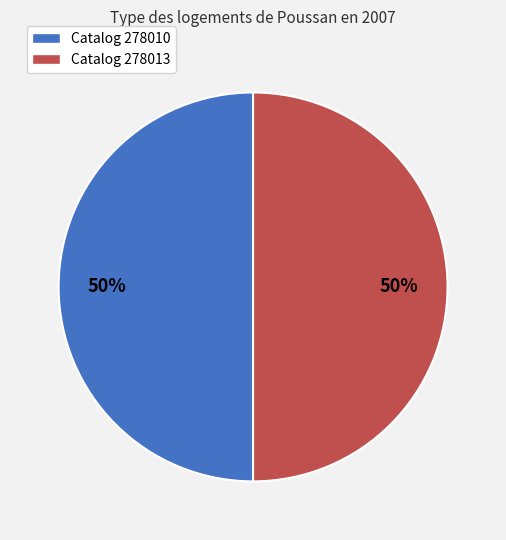

To the nearest percent, what is the average slice percentage?

50%